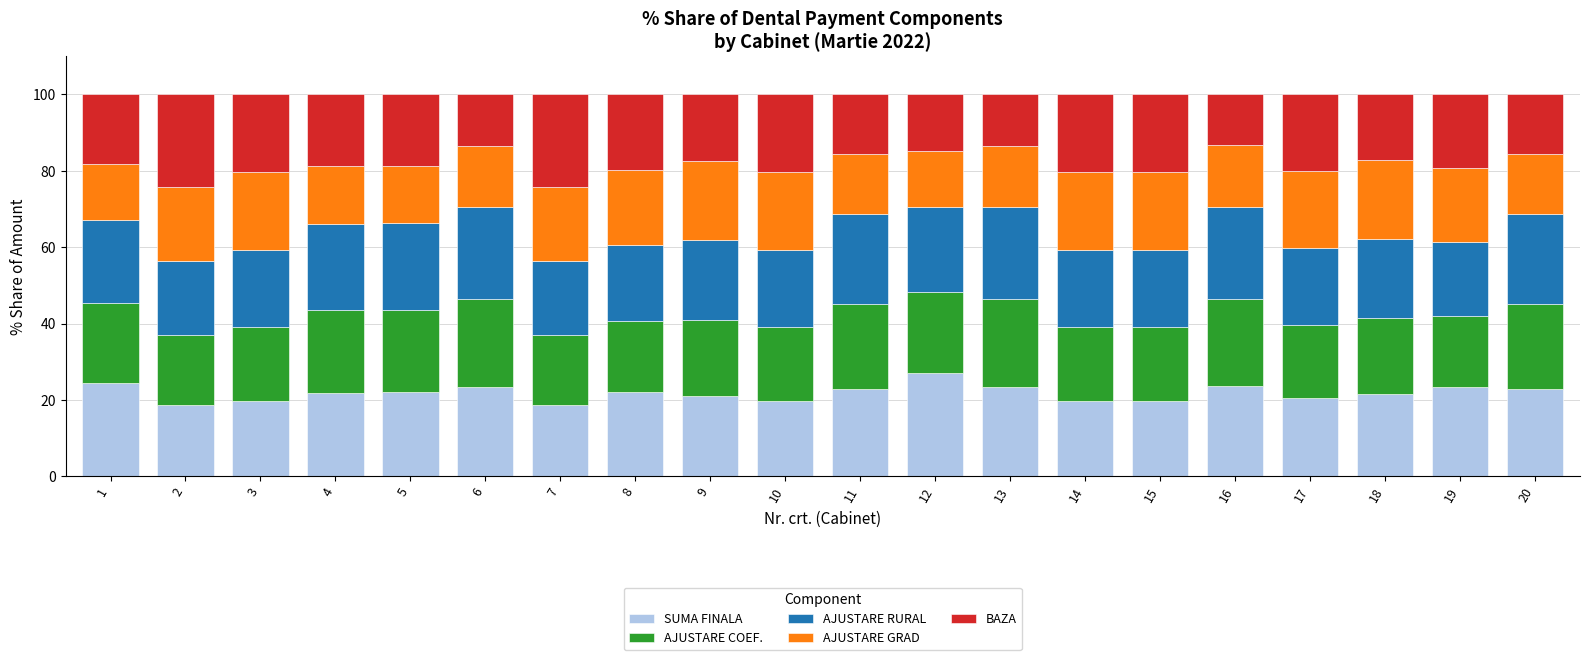

At which label does SUMA FINALA reach its peak?

12